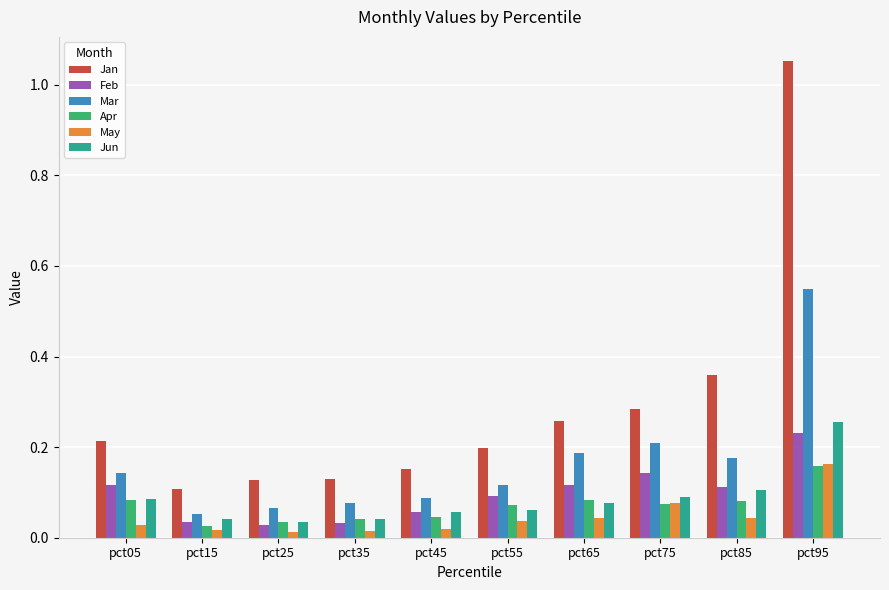

Count the Apr values in the range 0 to 1.

10